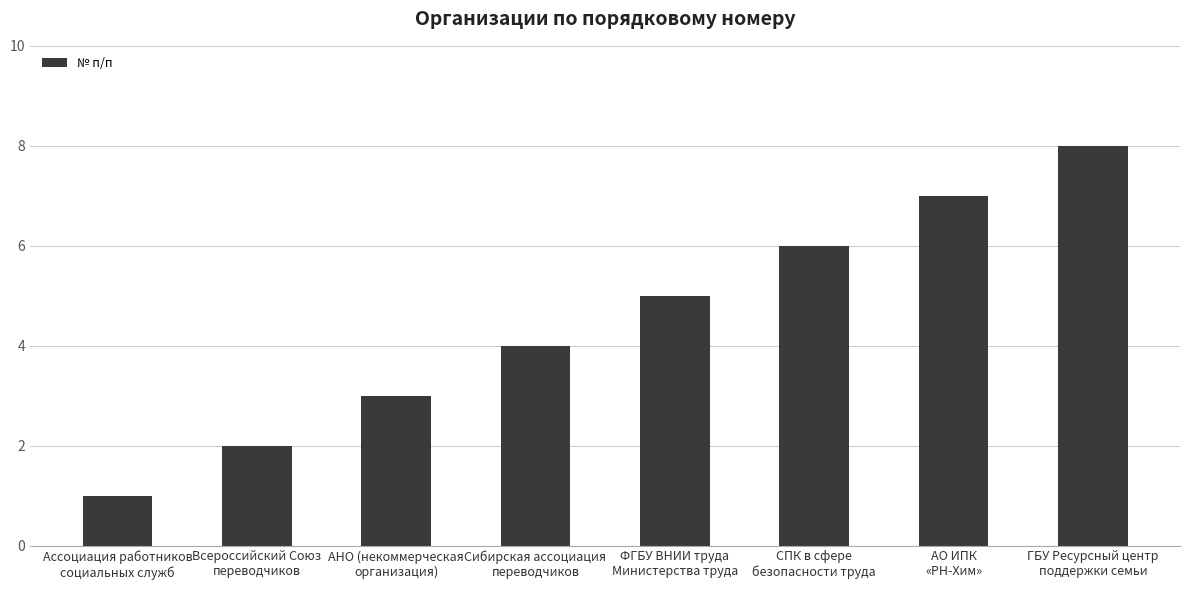

What is the maximum value shown in the chart?

8